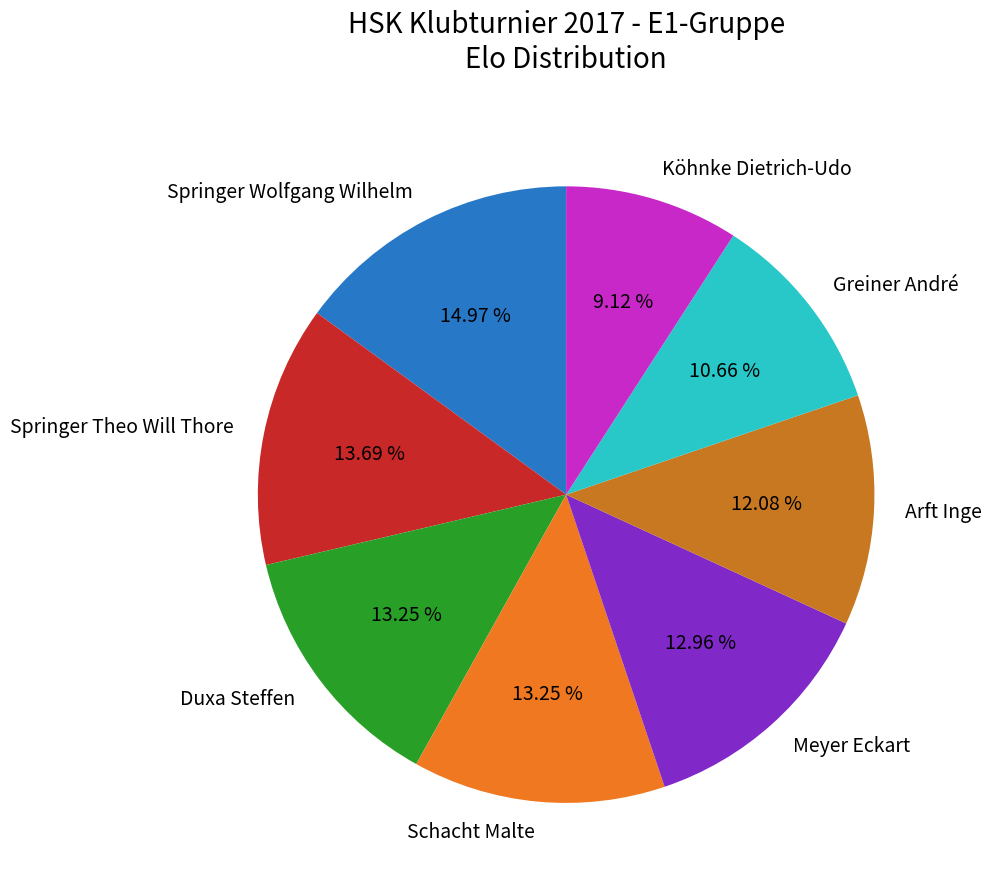

Is it true that Springer Theo Will Thore is 14% of the pie?

True